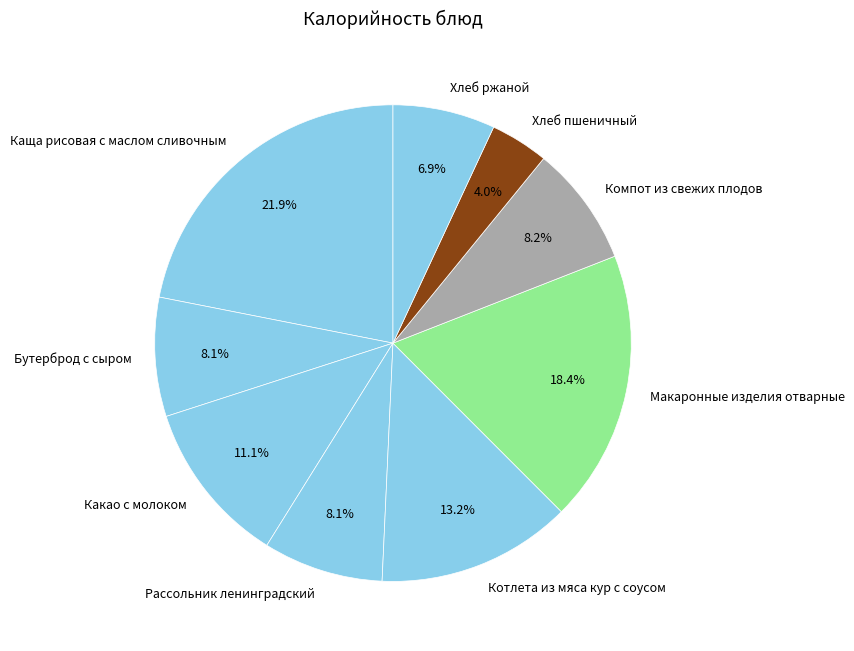

Which slice is the smallest?

Хлеб пшеничный